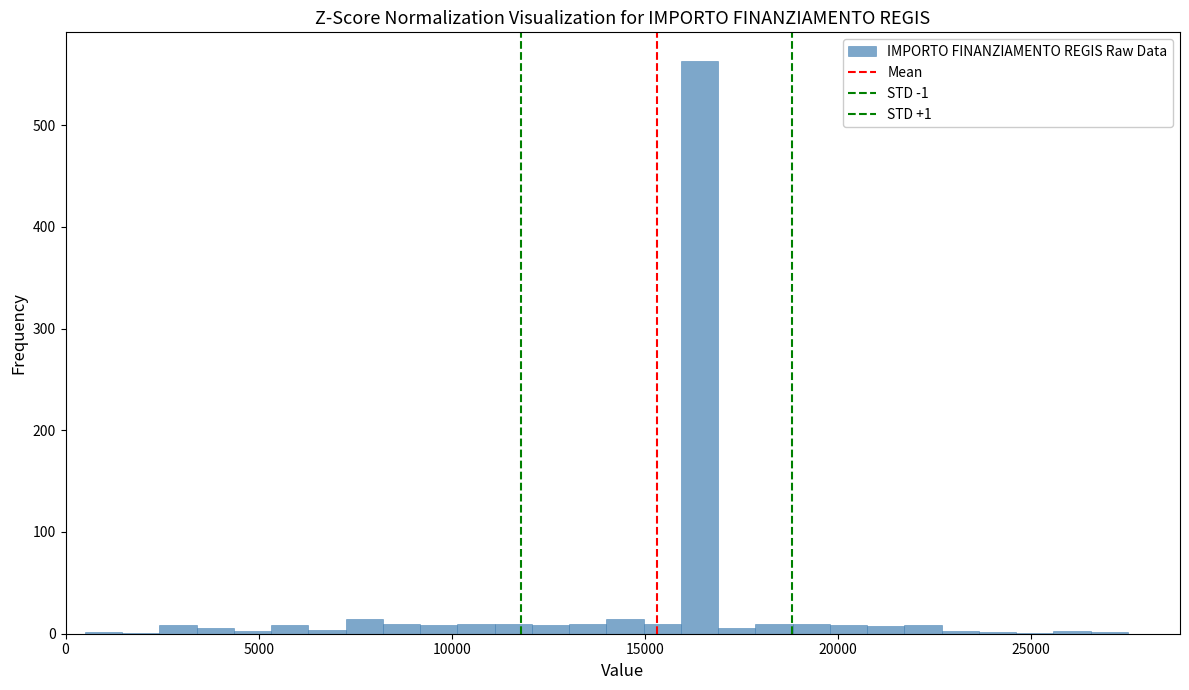

Read against the x-axis, roughly where is the centre of the tallest bar?

16500